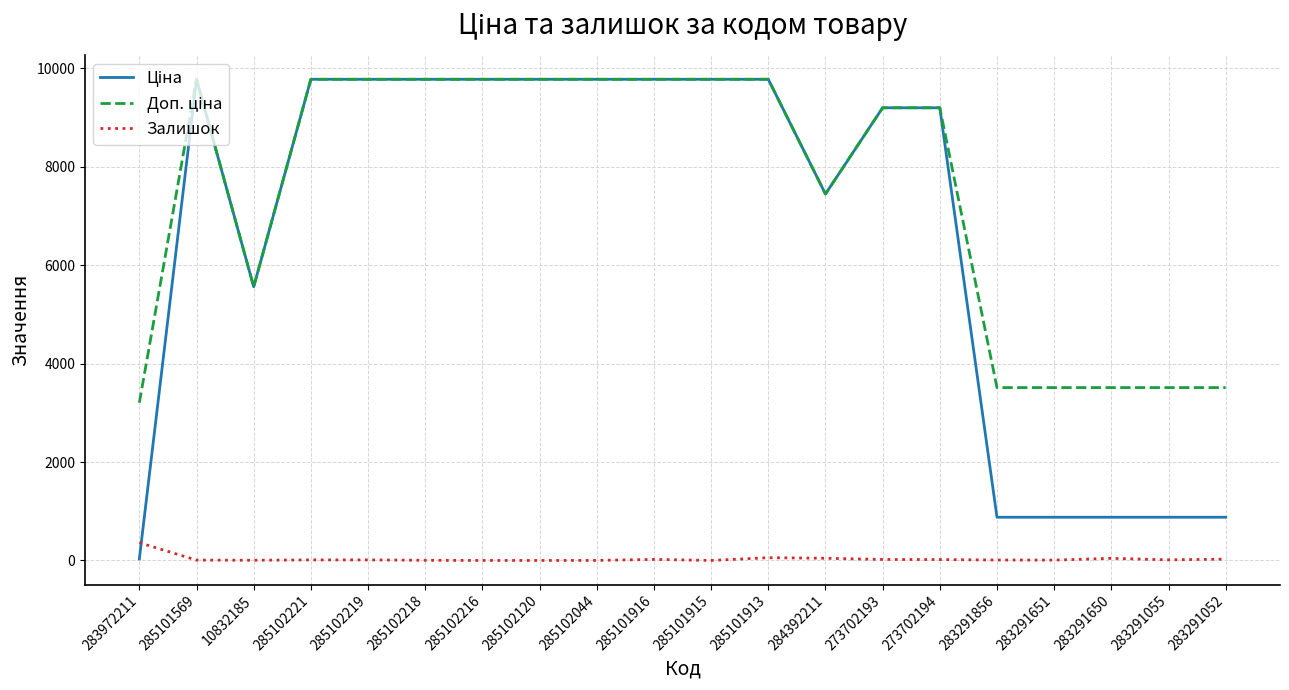

True or false: Залишок has a value of 11.0 at 285102221.

True